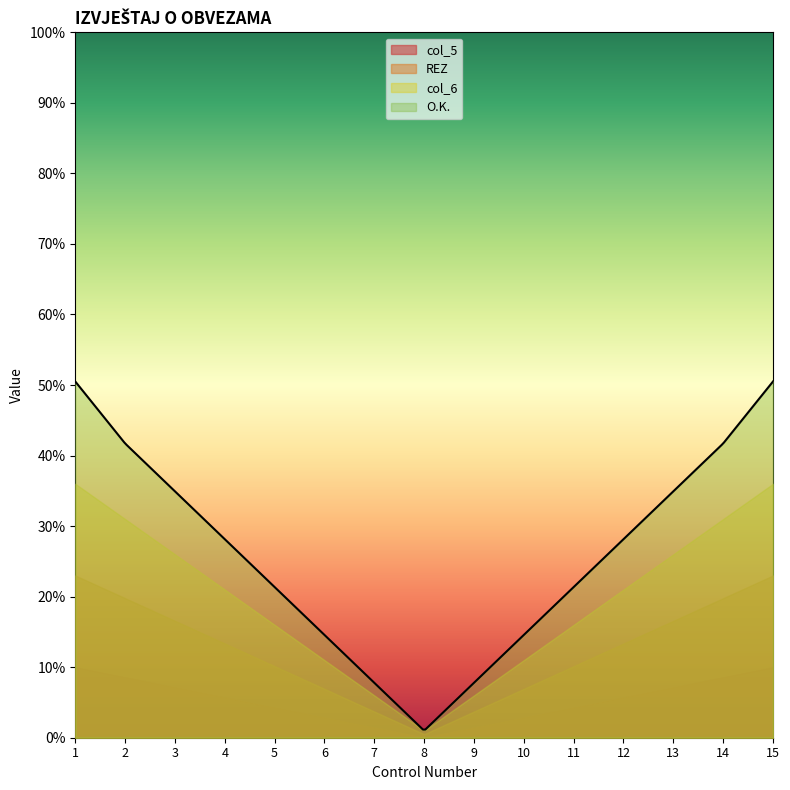

True or false: REZ has more than 2 interior local peaks.

False